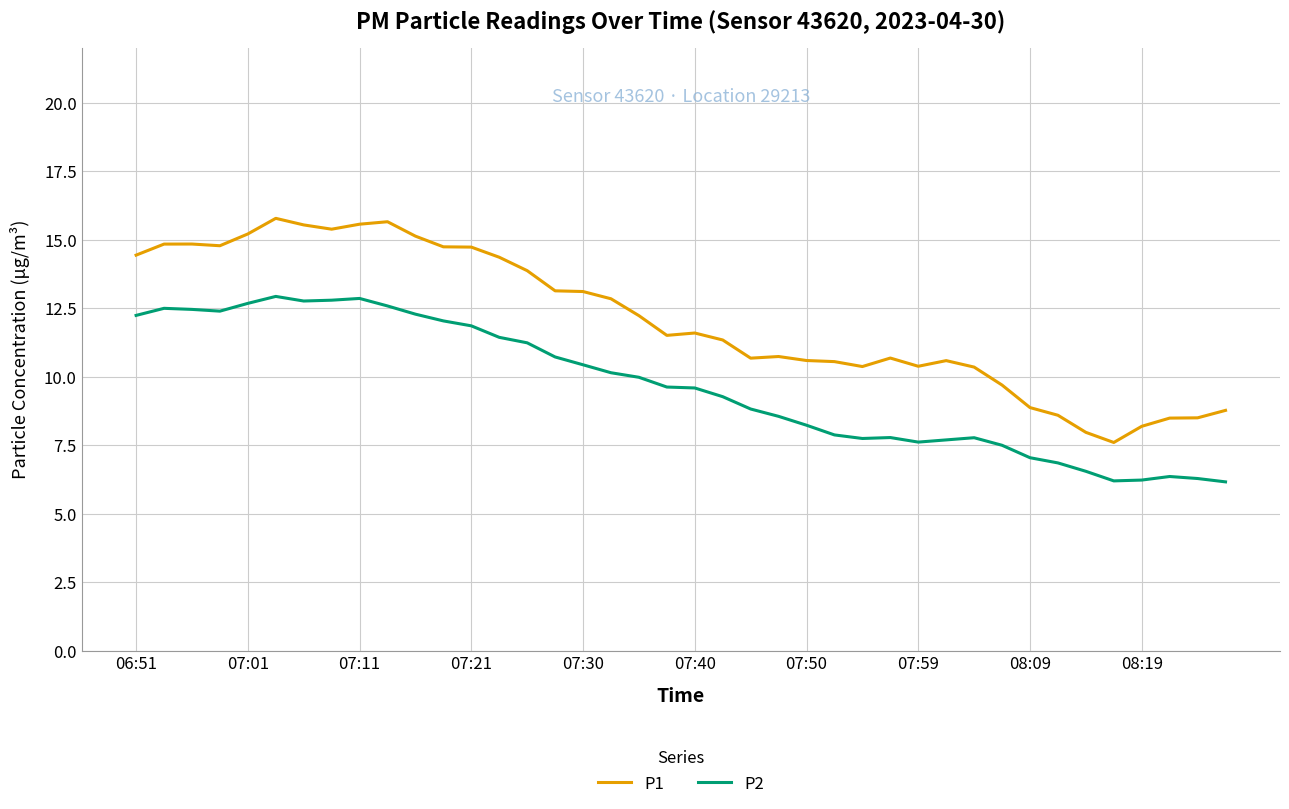

Which series has the largest range (max minus min)?

P1